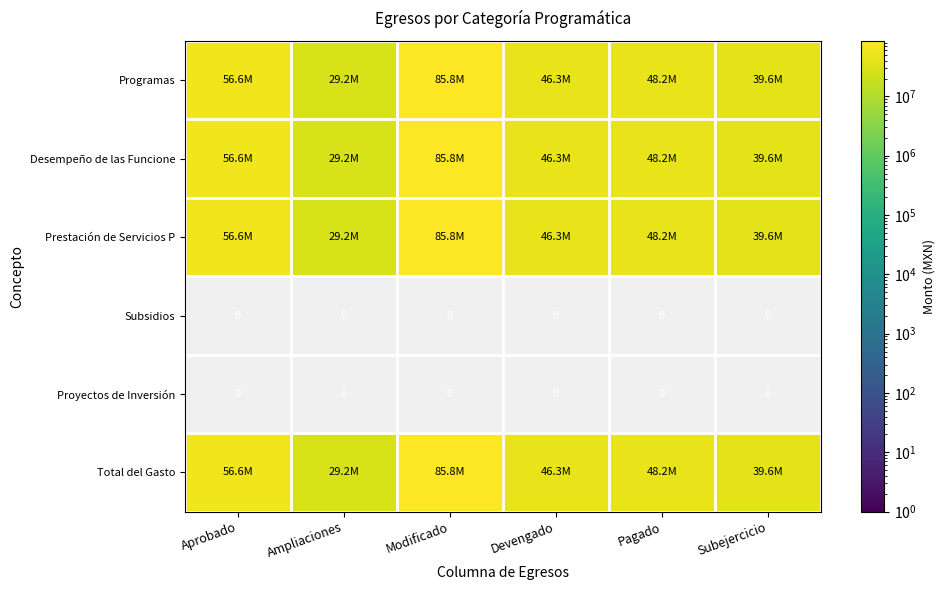

Where is Programas nearest to the value 57526806?

Aprobado